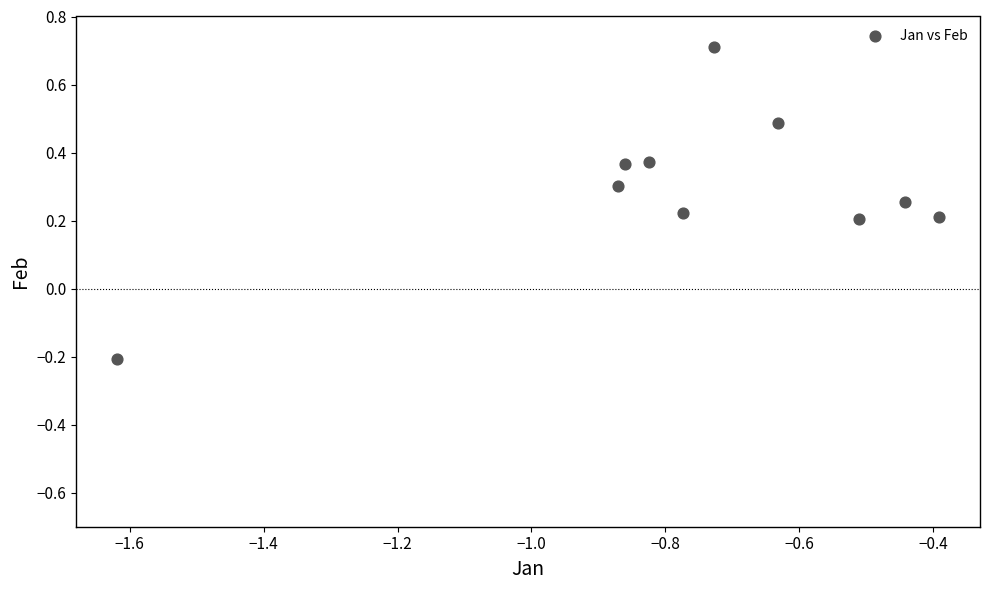

What is the range of Y values (max minus min)?

0.9